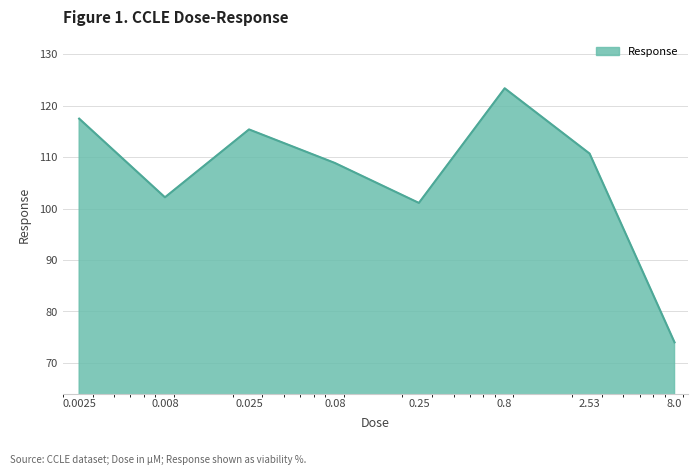

What is the maximum value shown in the chart?

123.4